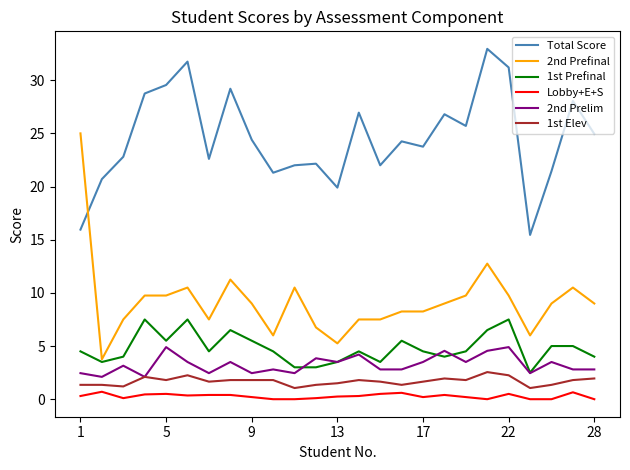

True or false: 1st Prefinal and 1st Elev cross at least once.

False